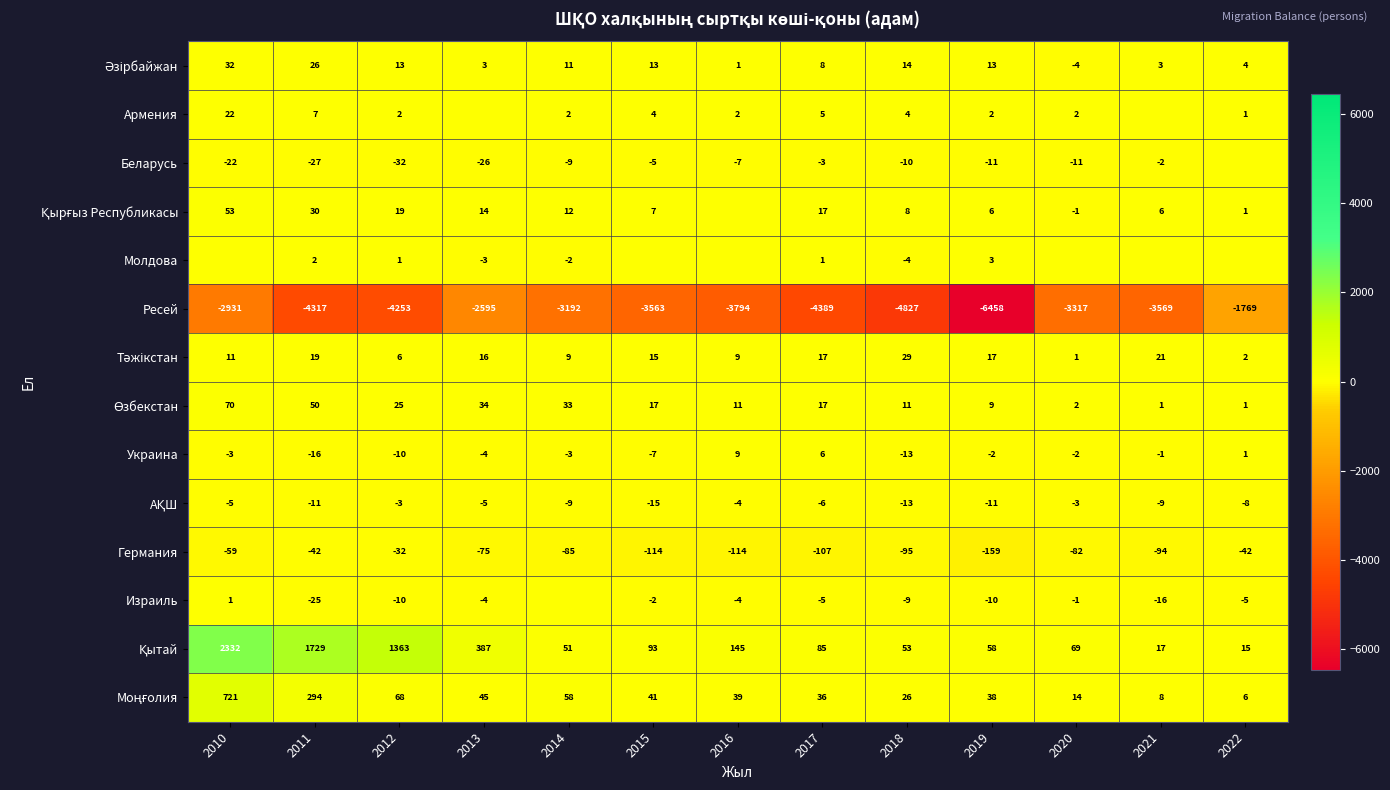

How many values in the Ресей series are below -3569?

6